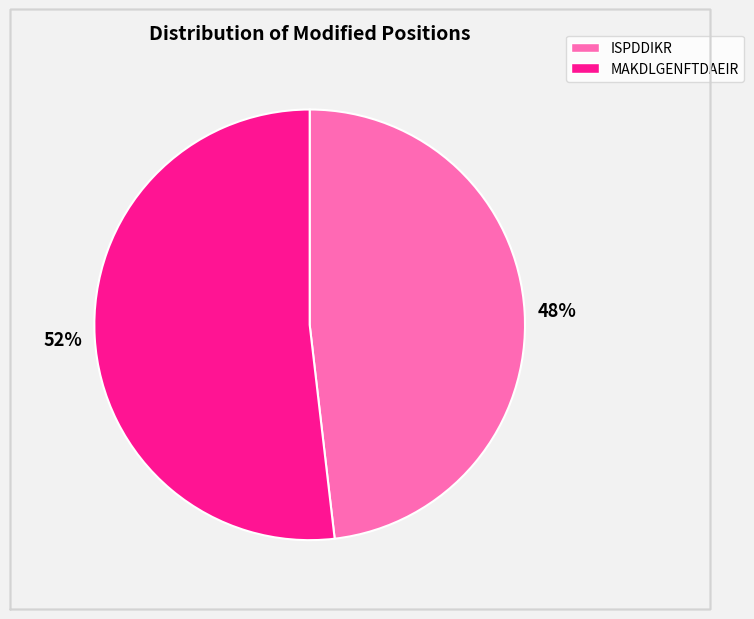

Is the sum of ISPDDIKR and MAKDLGENFTDAEIR greater than half?

Yes